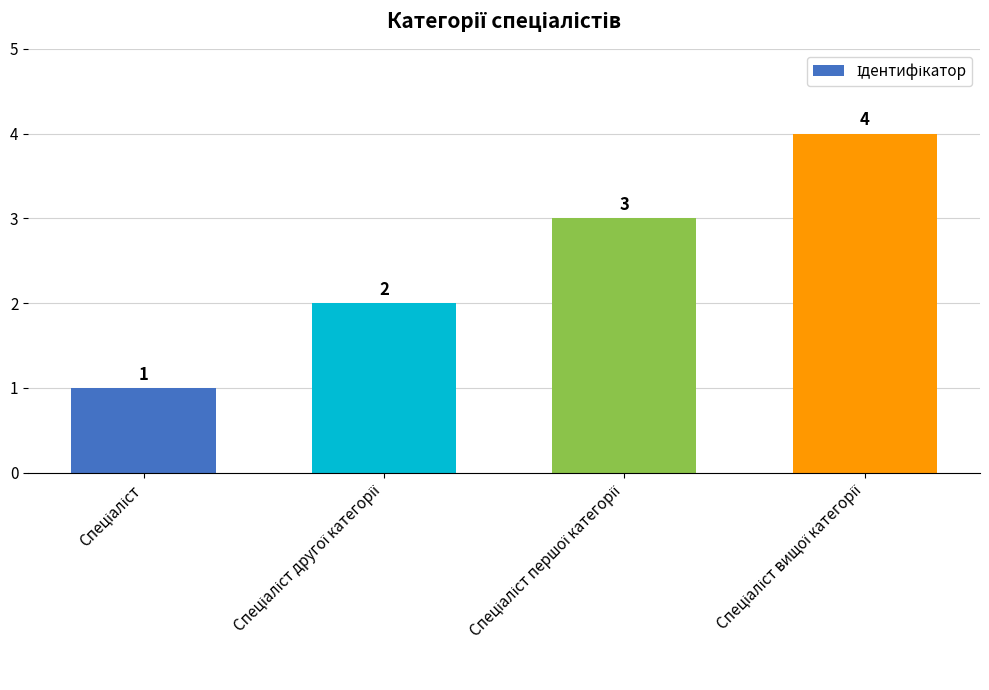

How many values are between 2 and 4?

3